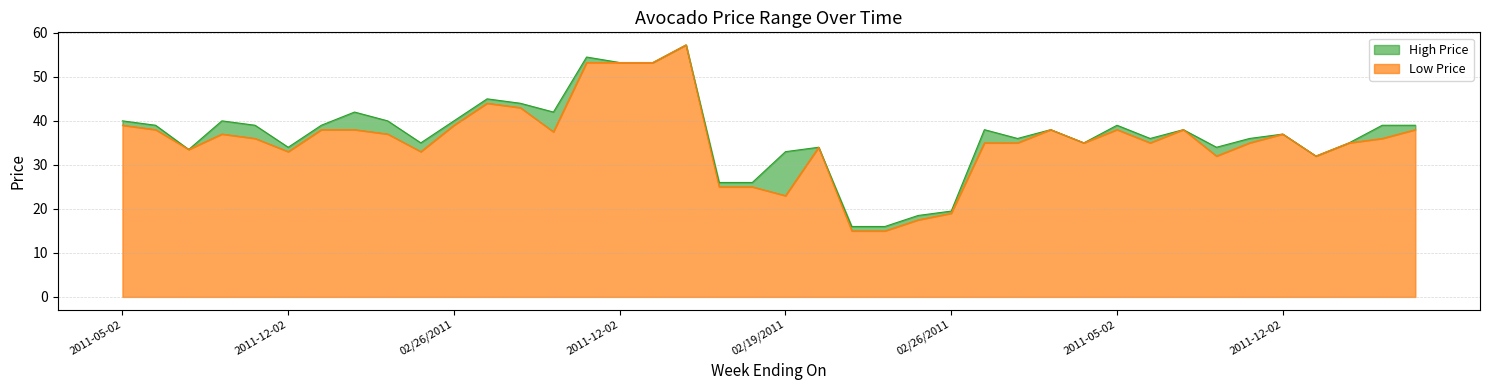

Is the value of Low Price at 2011-05-02 greater than the value of High Price at 2011-05-02?

No